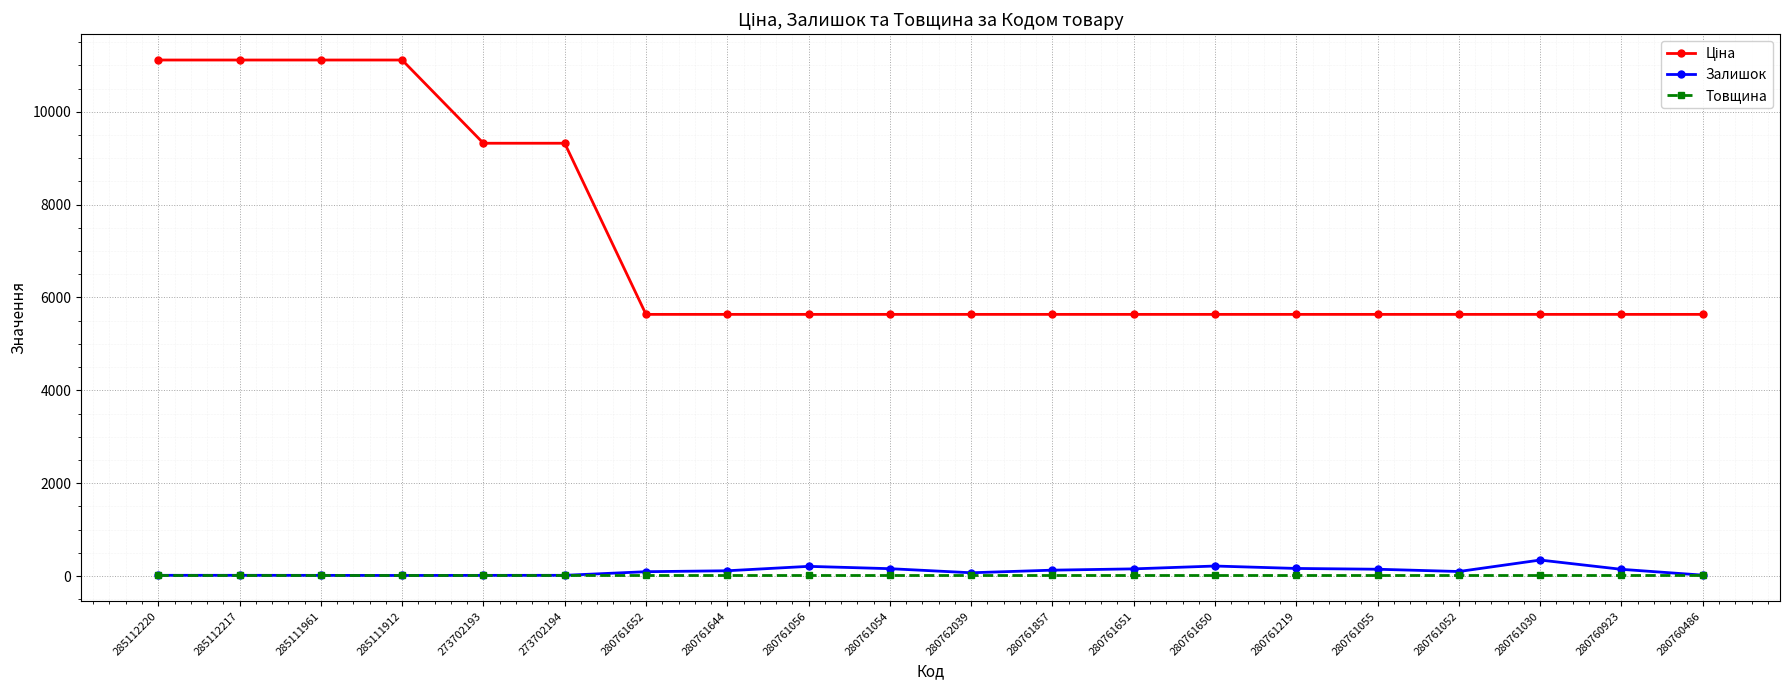

At how many categories does at least one series exceed 4603?

20